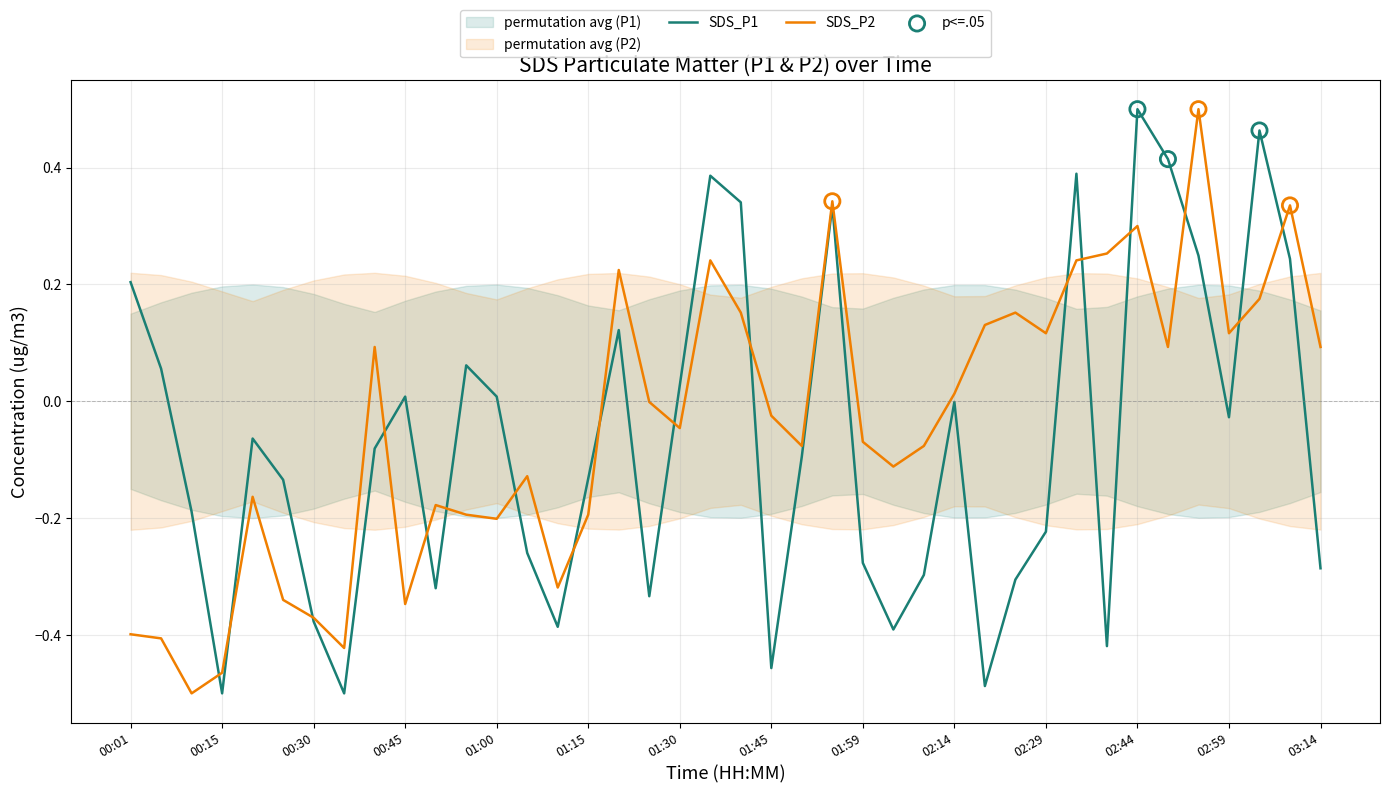

Which series reaches the minimum Y coordinate?

SDS_P1